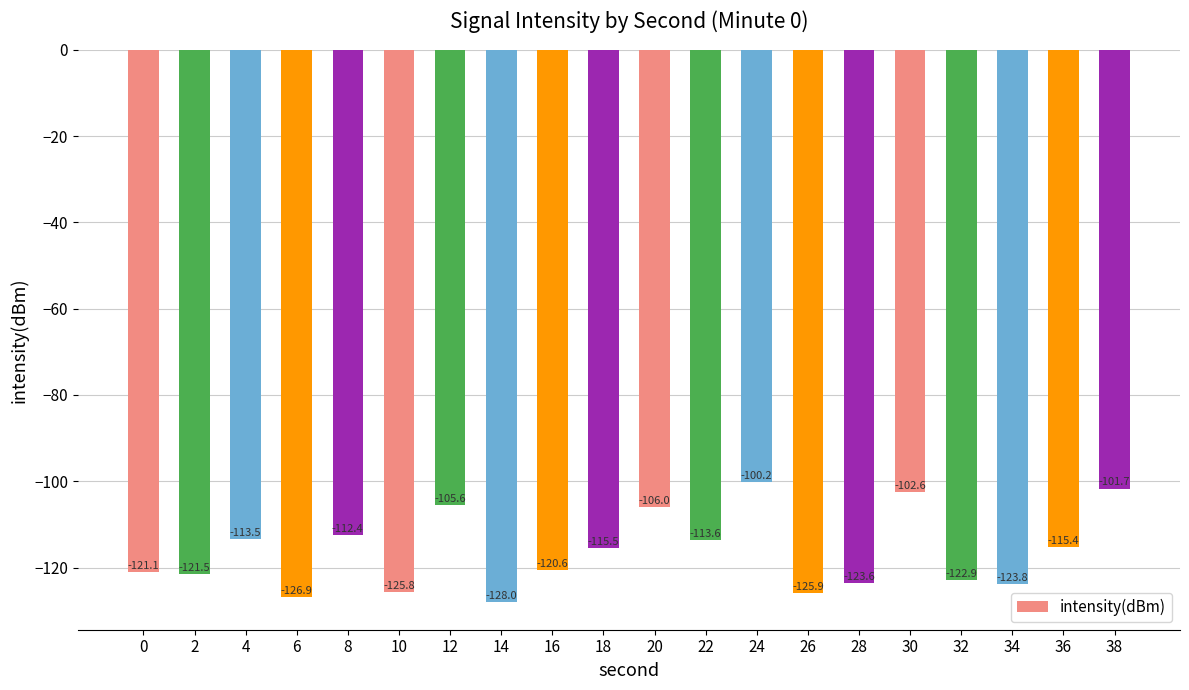

Which has a higher value, 0 or 8?

8